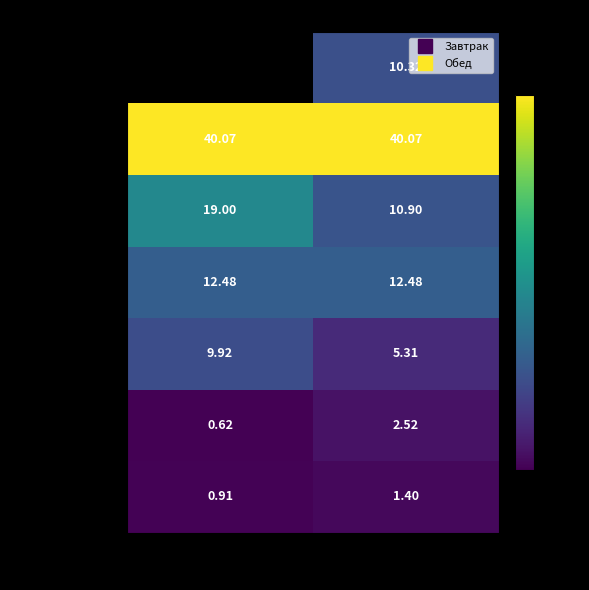

Rank the series at Завтрак from lowest to highest value.

хлеб бел., хлеб черн., гор.напиток, закуска, гарнир, 1 блюдо, 2 блюдо